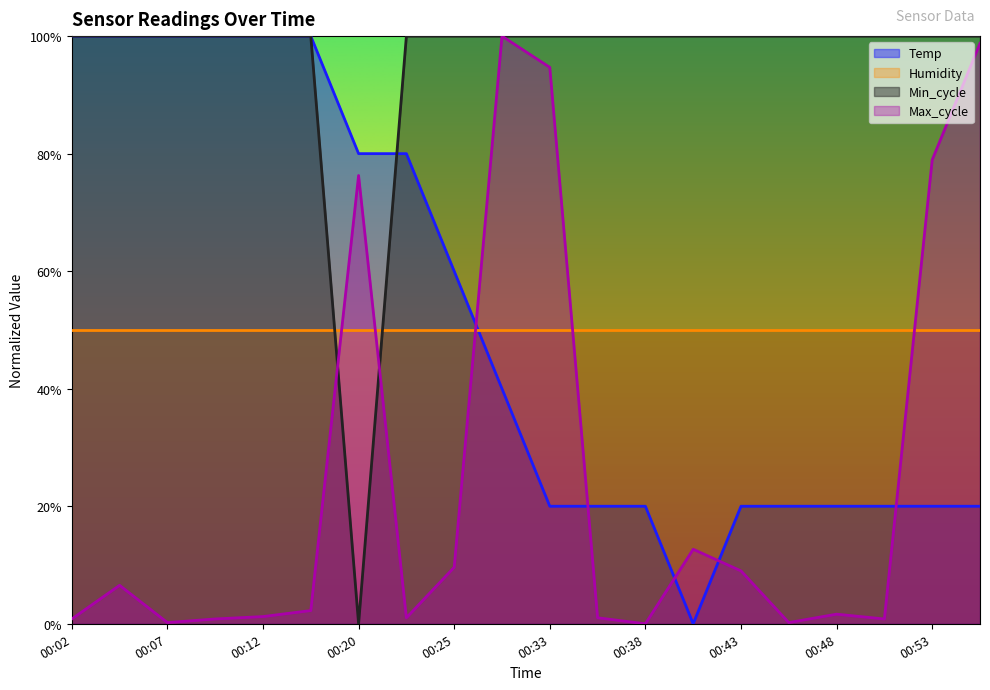

Where is Max_cycle nearest to the value 50?

00:20